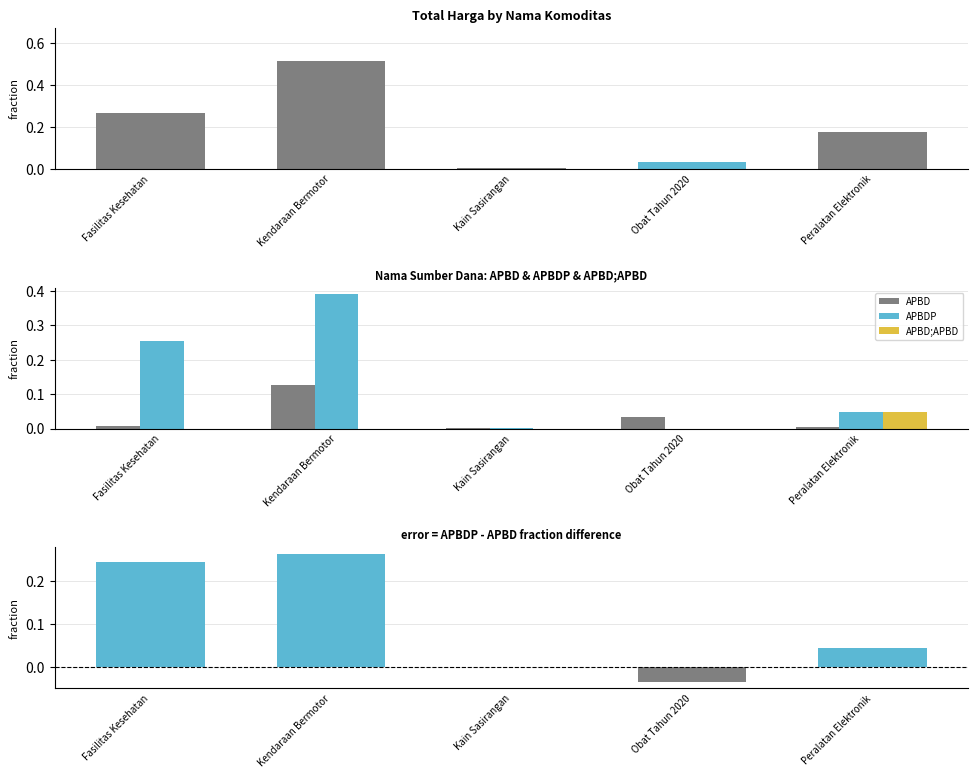

Between Kendaraan Bermotor and Obat Tahun 2020, which series saw the biggest shift?

Total Harga